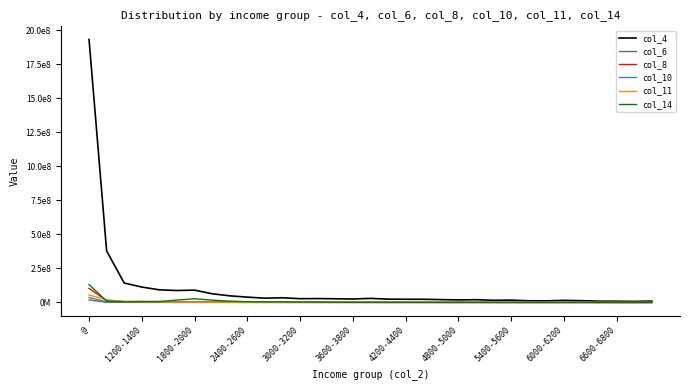

List the series in order of their peak value, lowest first.

col_6, col_10, col_11, col_8, col_14, col_4